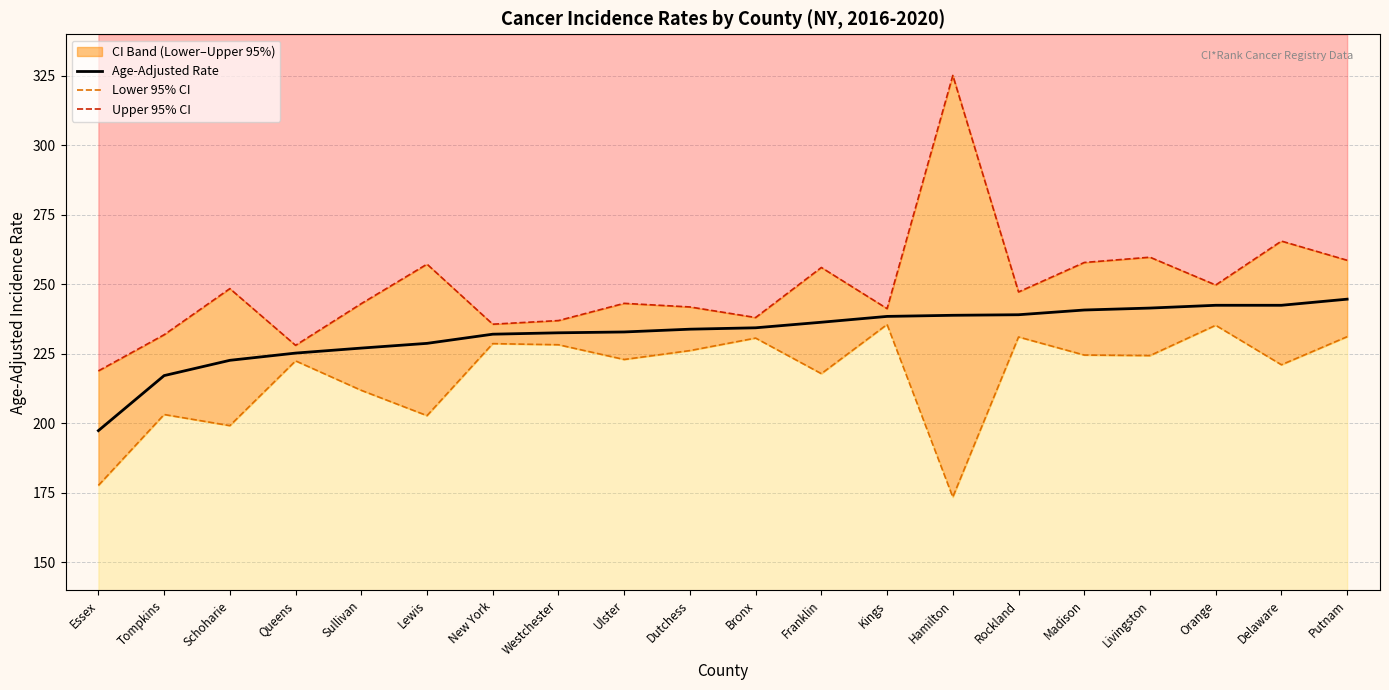

At which label does Lower 95% CI first exceed 224?

New York